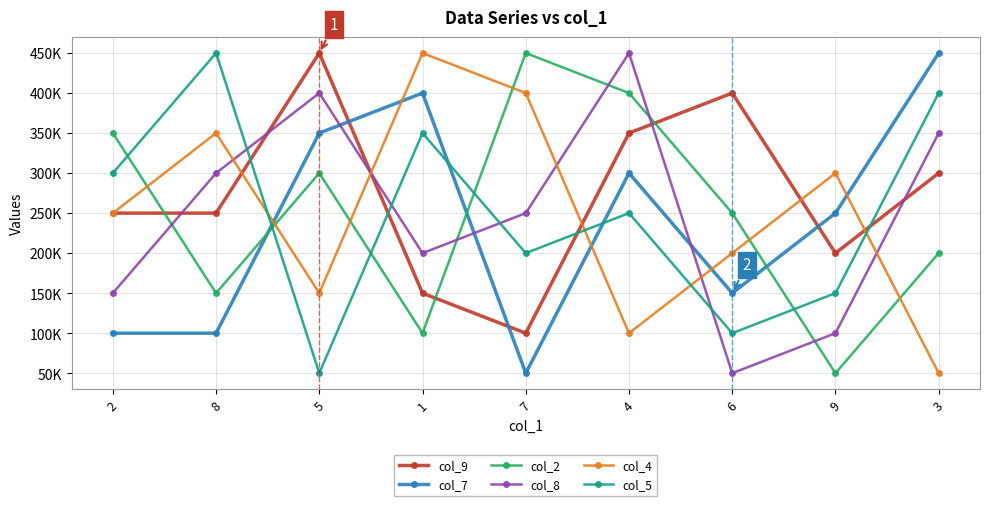

What is the difference between the col_7 values at 3 and 2?

350000